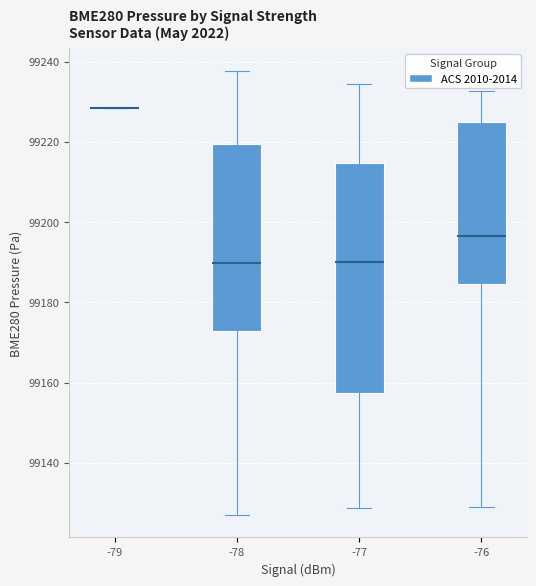

Where does the upper whisker of the box at x = -76 end on the y-axis? The values are not printed on the chart, so give them approximately, as read against the axis.

99232